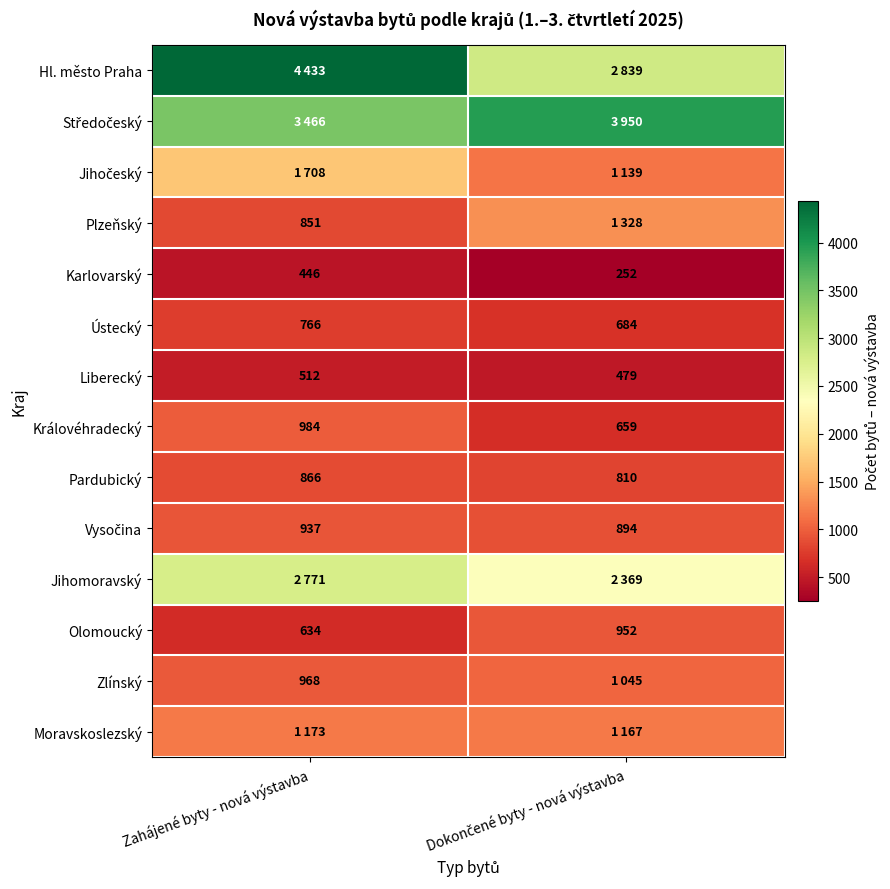

At which label does Liberecký reach its peak?

Zahájené byty - nová výstavba